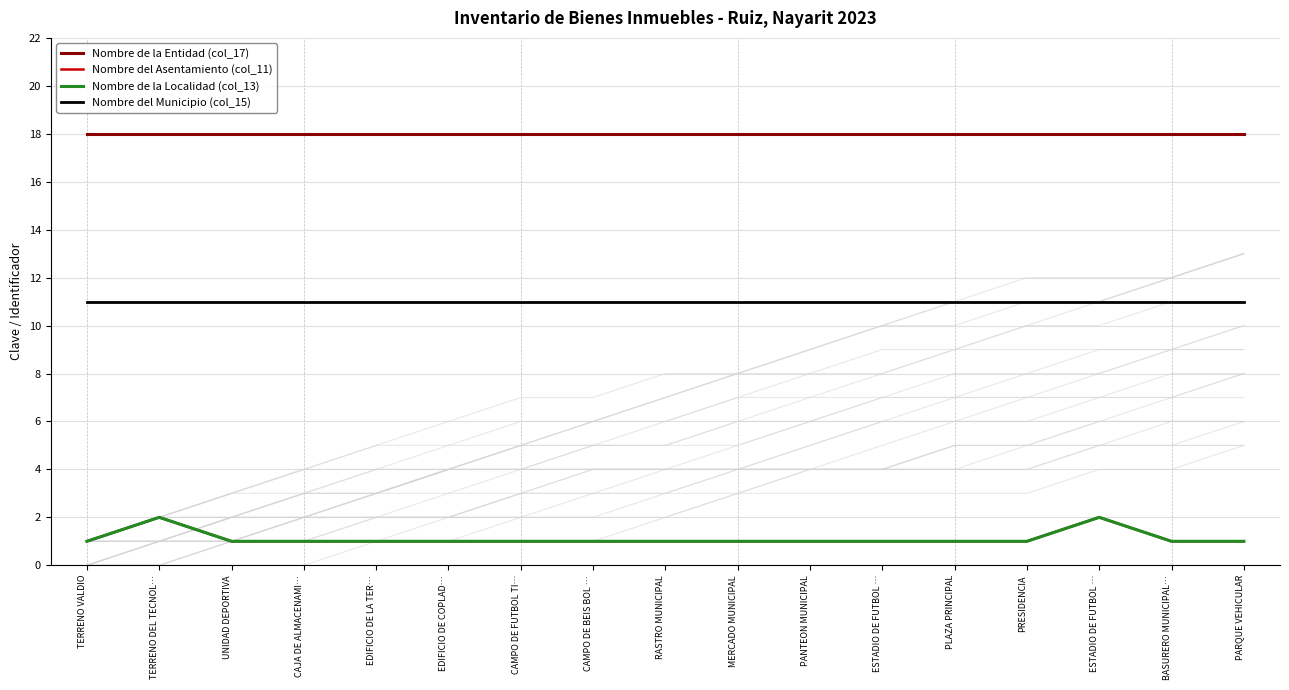

What is the difference between the second highest and minimum values in the Nombre del Asentamiento (col_11) series?

1